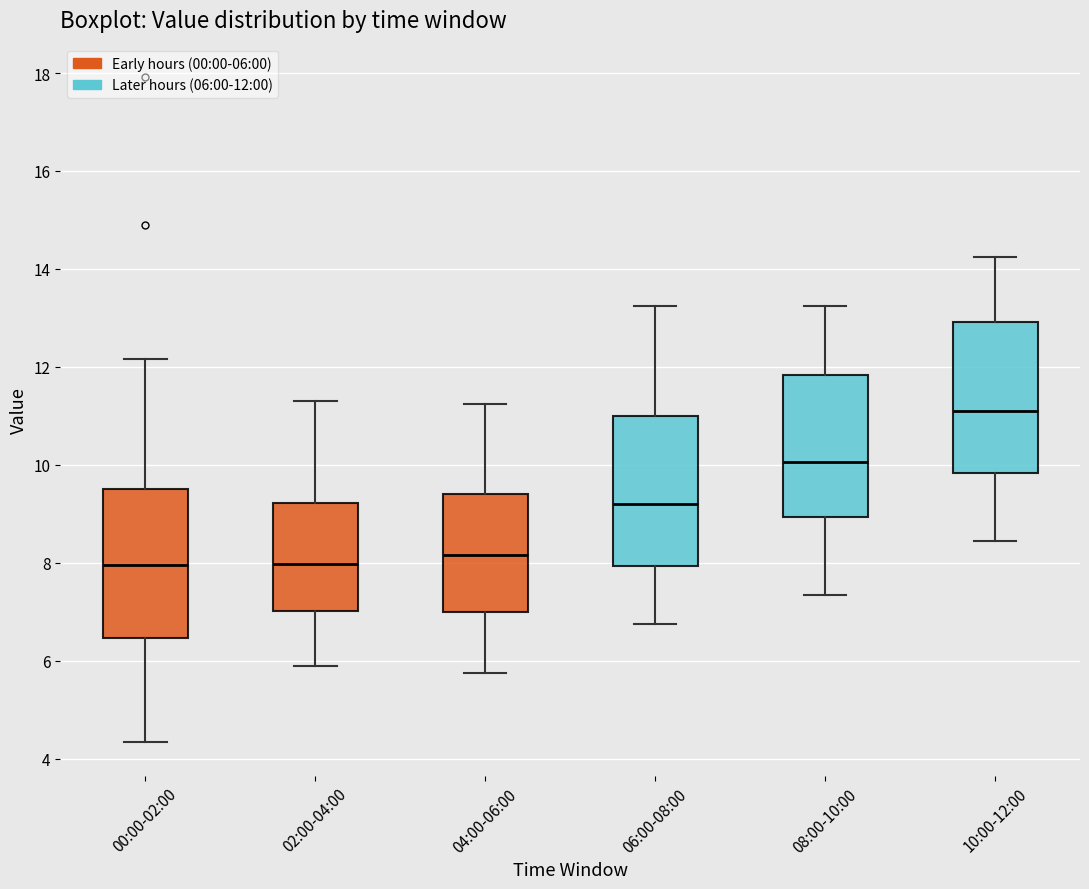

Where is the lower edge of the box for 04:00-06:00 on the y-axis? The values are not printed on the chart, so give them approximately, as read against the axis.

7.0